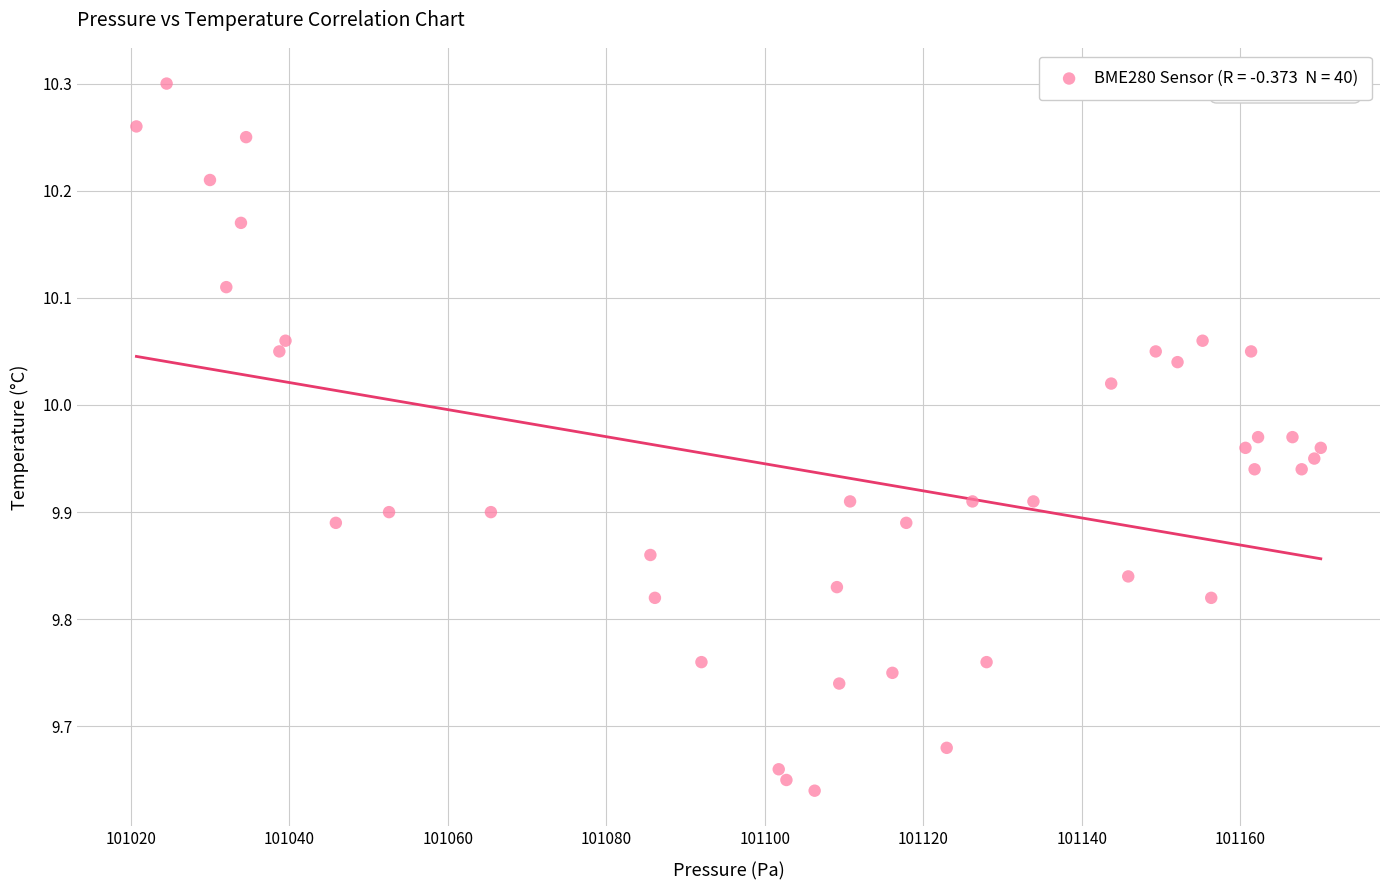

What is the range of Y values (max minus min)?

0.7